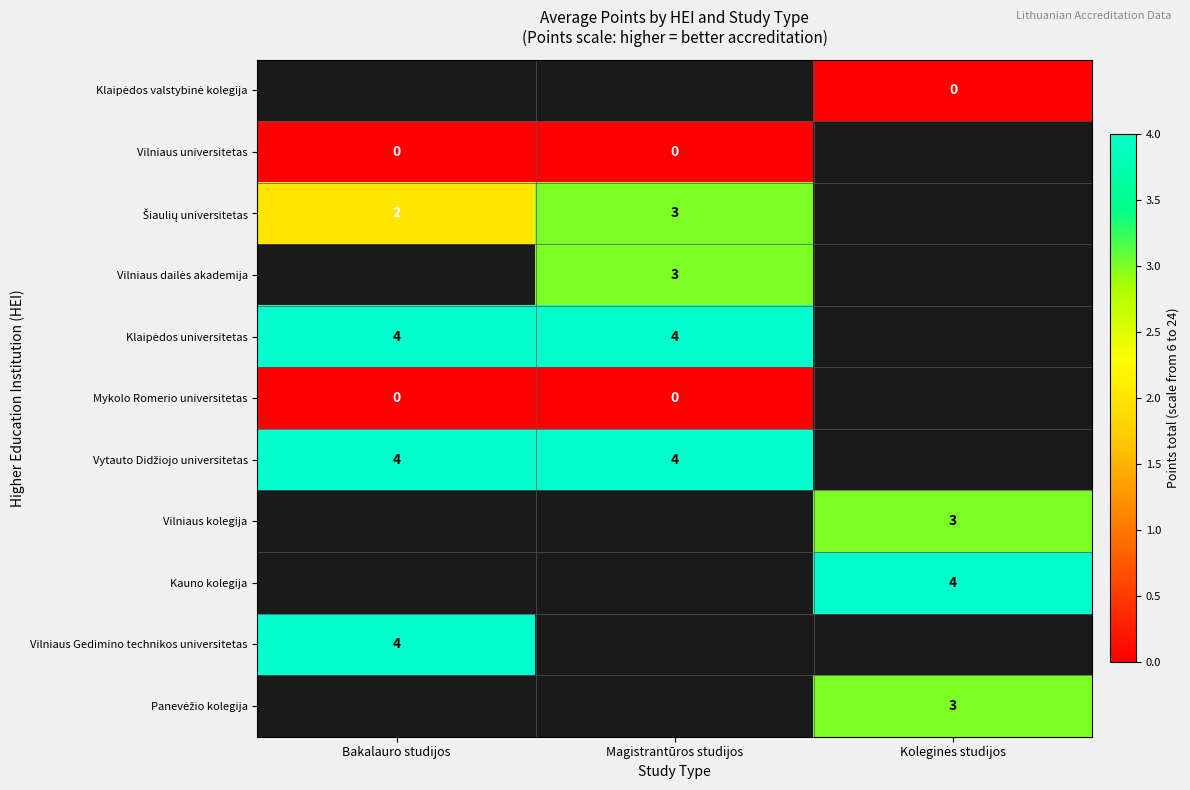

Which has a higher value, Koleginės studijos or Magistrantūros studijos?

Magistrantūros studijos